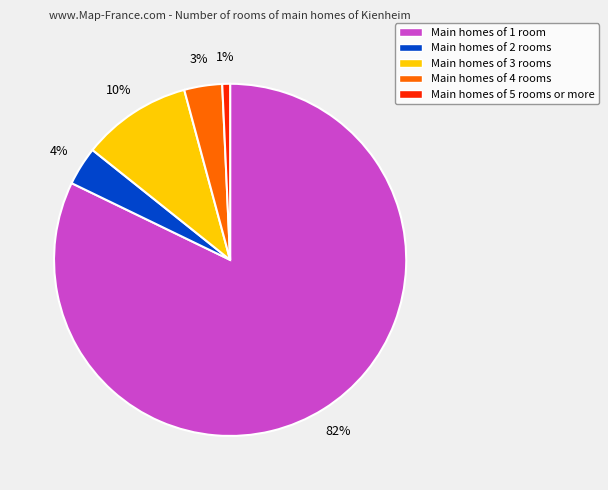

Which category accounts for the majority?

Main homes of 1 room